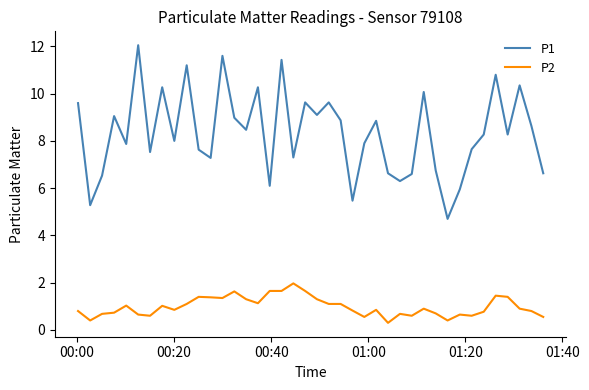

Which series has the widest spread of values?

P1